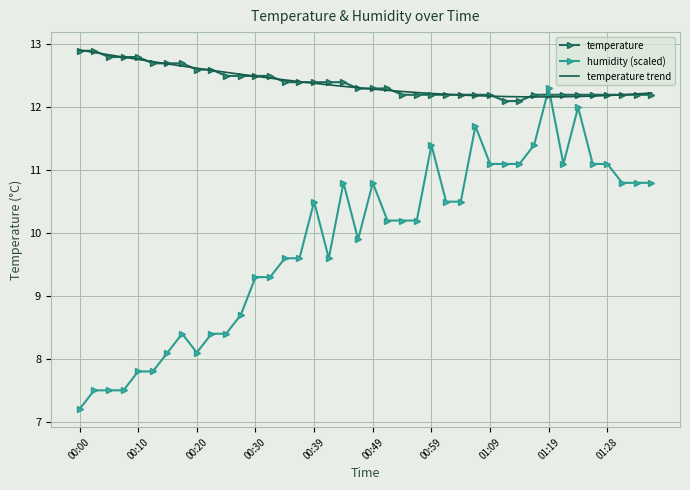

What is the lowest value of the temperature trend series?

12.2